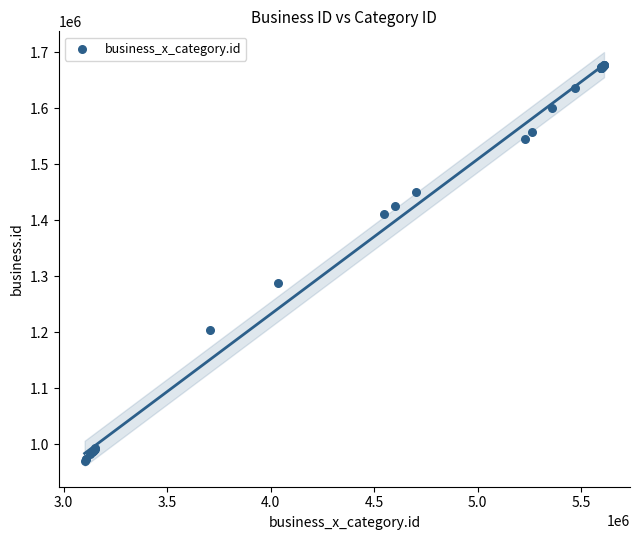

What Y value in the scatter plot is closest to 1324107?

1287341